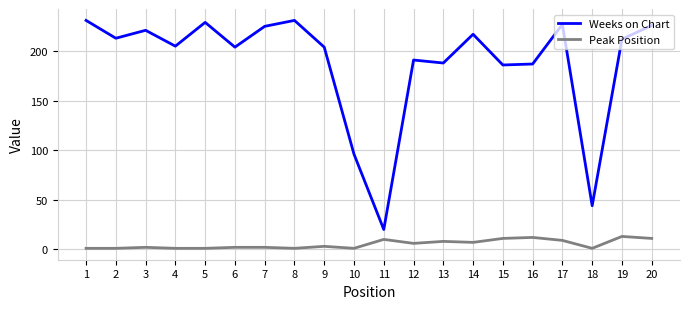

How many interior local peaks does the Weeks on Chart series have?

6